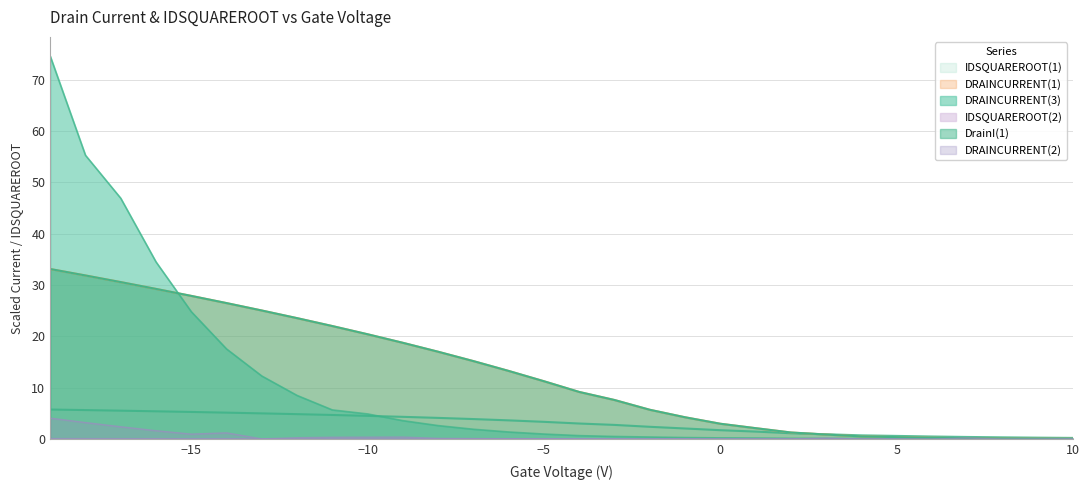

What is the total value across all series at 4?

1.9